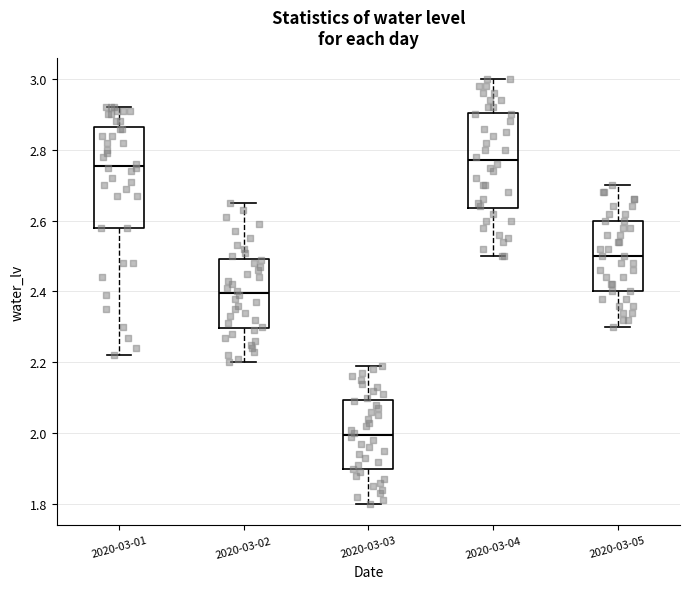

Reading left to right, read every box against the y-axis: the position of its median line, the range the box covers, and the ends of its whiskers. The values are not printed on the chart, so give them approximately, as read against the axis.

2020-03-01: median 2.76, box 2.58 to 2.86, whiskers 2.22 to 2.92
2020-03-02: median 2.40, box 2.30 to 2.50, whiskers 2.20 to 2.66
2020-03-03: median 2.00, box 1.90 to 2.10, whiskers 1.80 to 2.20
2020-03-04: median 2.78, box 2.64 to 2.90, whiskers 2.50 to 3.00
2020-03-05: median 2.50, box 2.40 to 2.60, whiskers 2.30 to 2.70